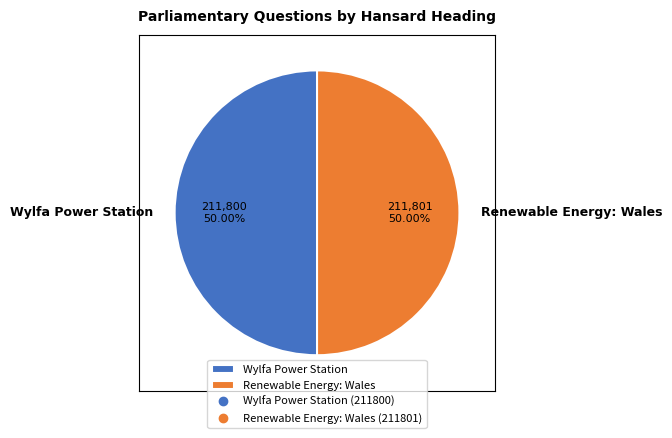

To the nearest percent, what percentage of the pie is Renewable Energy: Wales?

50%